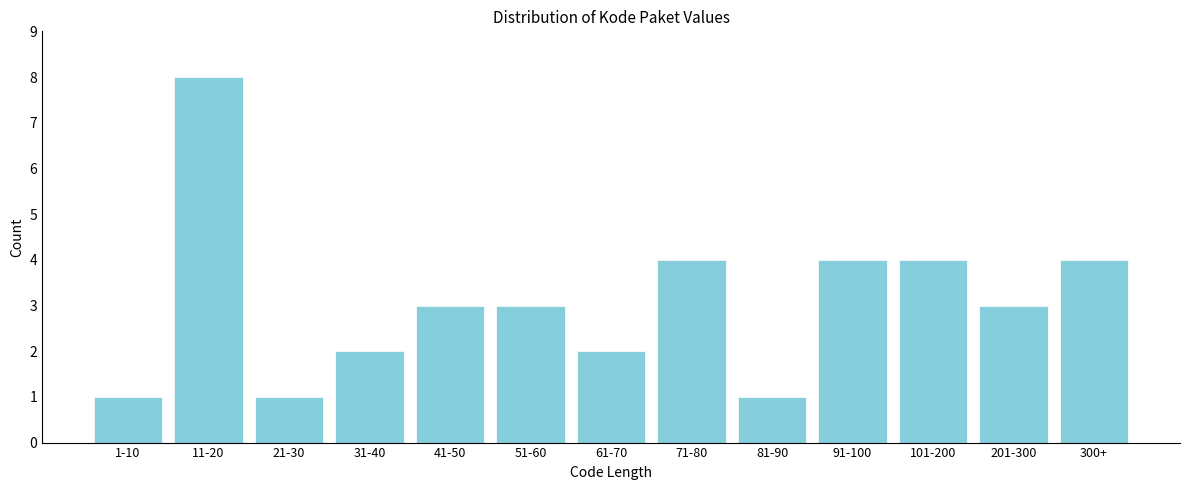

Reading left to right, list all the values displayed in this chart.

1-10=1	11-20=8	21-30=1	31-40=2	41-50=3	51-60=3	61-70=2	71-80=4	81-90=1	91-100=4	101-200=4	201-300=3	300+=4